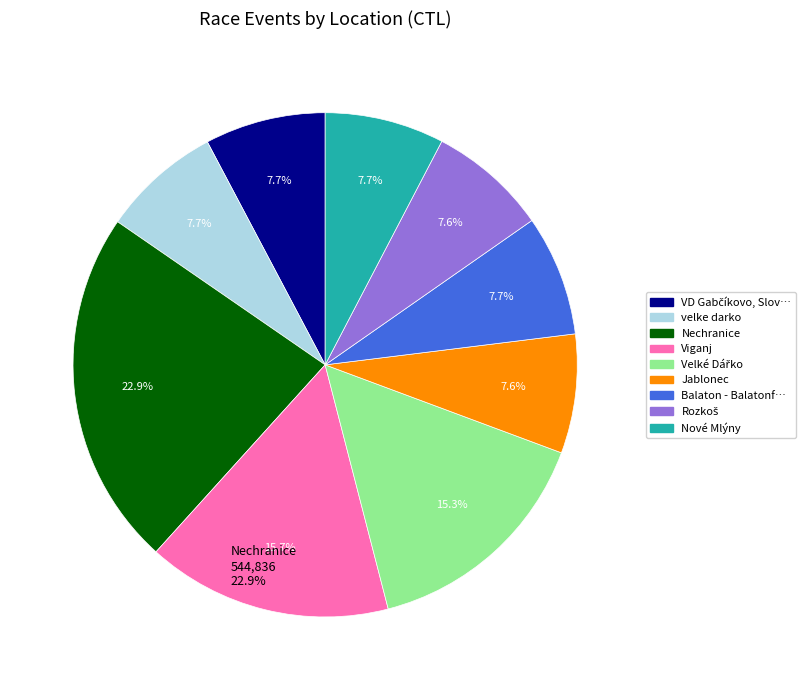

Count the number of slices in the pie.

9